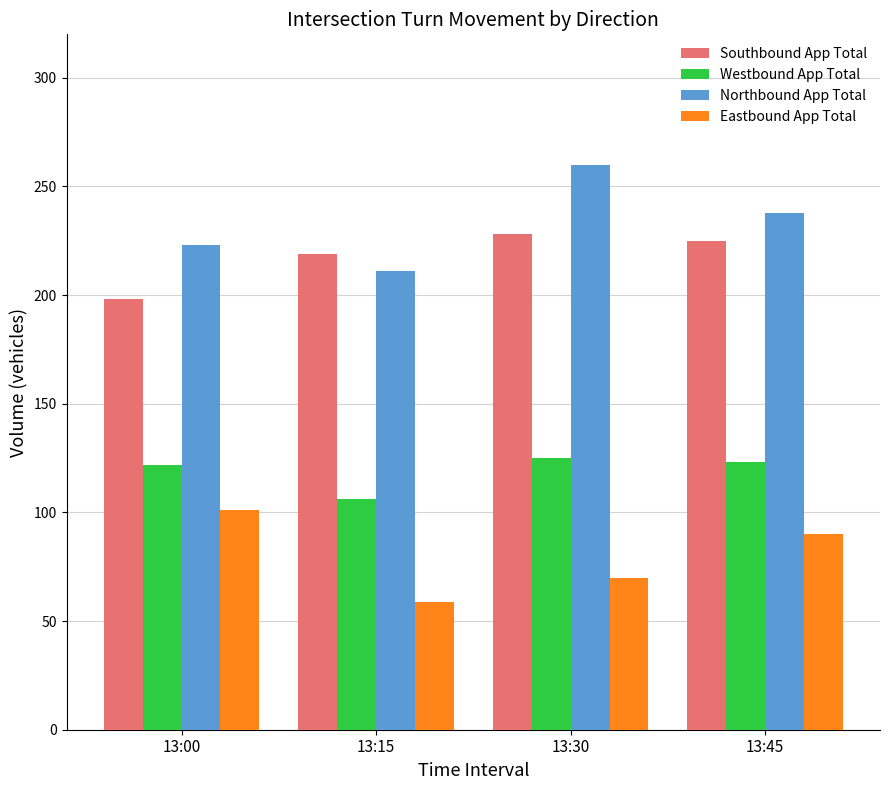

At which label does Northbound App Total reach its minimum?

13:15